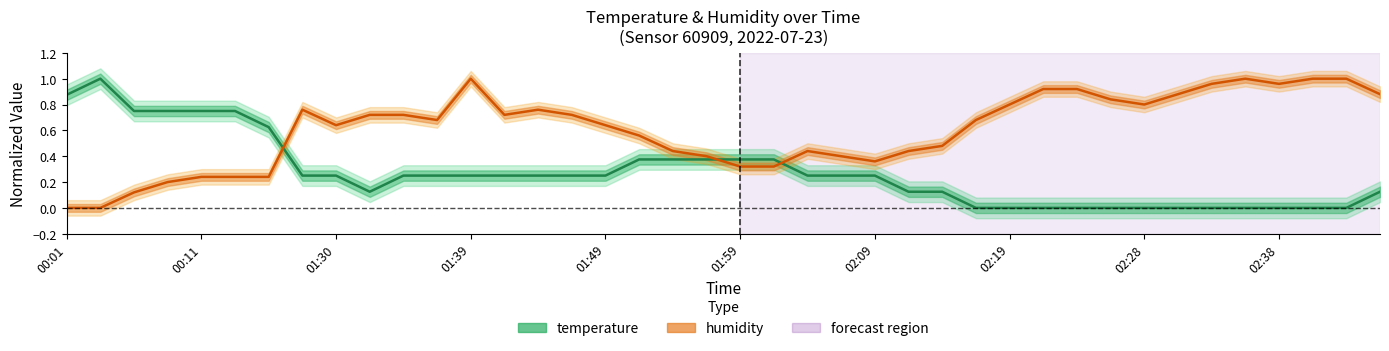

List the series in order of their peak value, highest first.

temperature, humidity